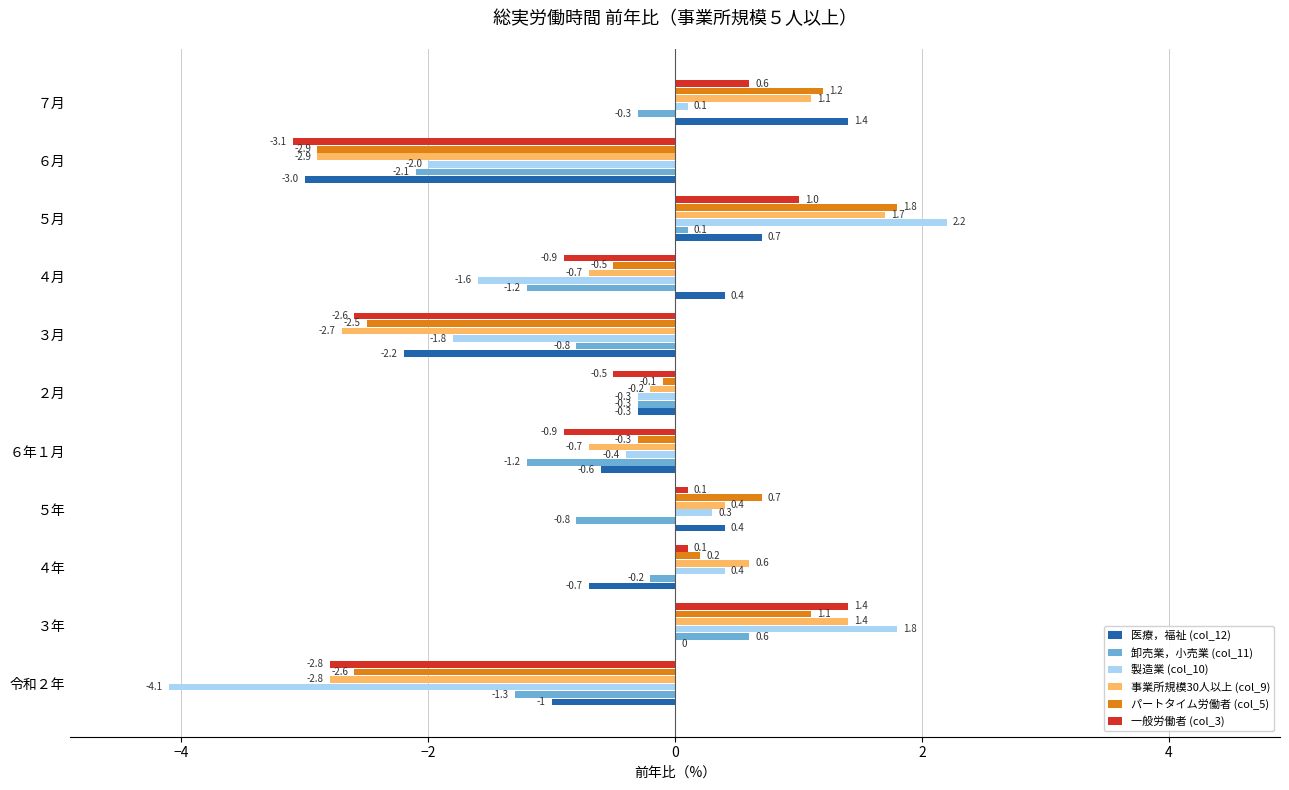

What is the sum of the 製造業 (col_10) values at ４年 and ３月?

-1.4